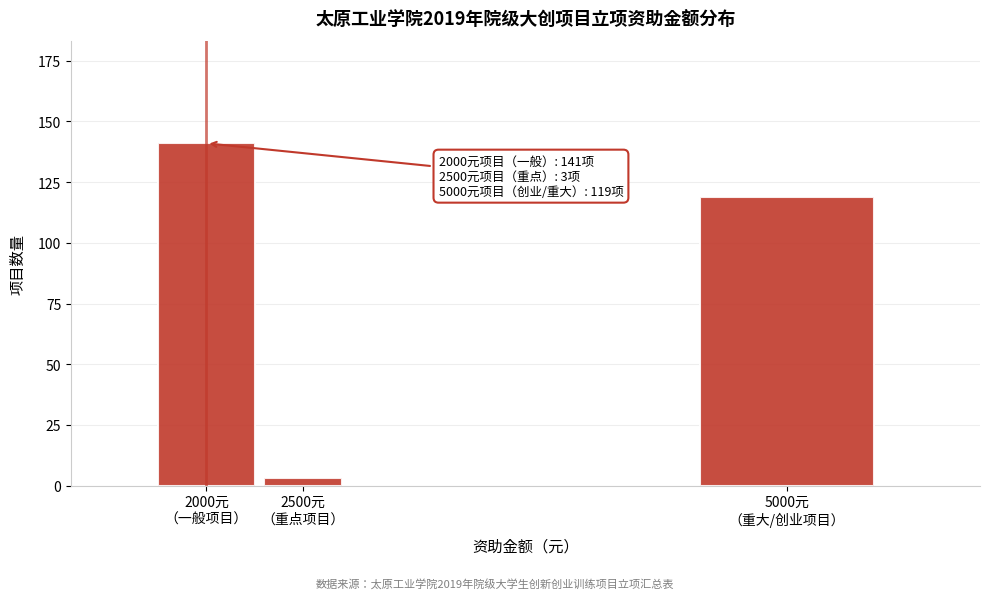

Reading right to left, what are all the values shown in this chart?

119	3	141